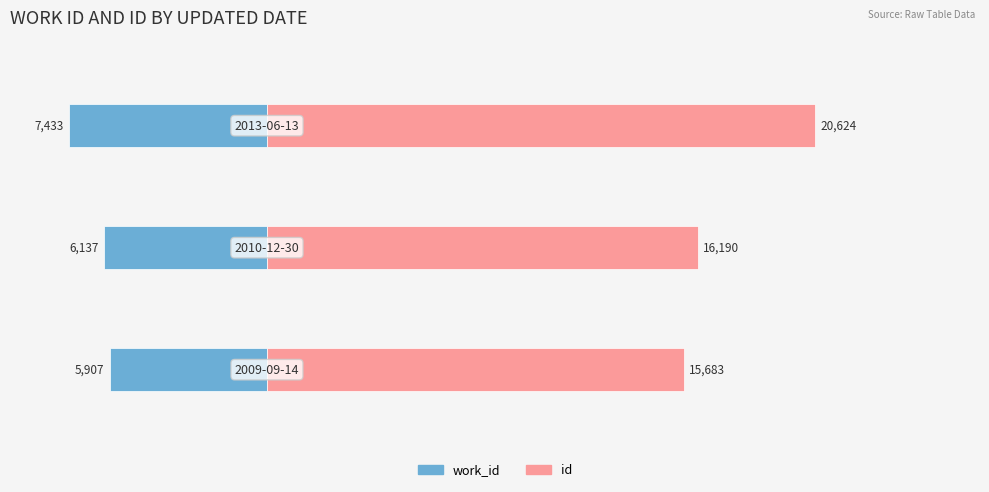

How many bars are there in total?

6